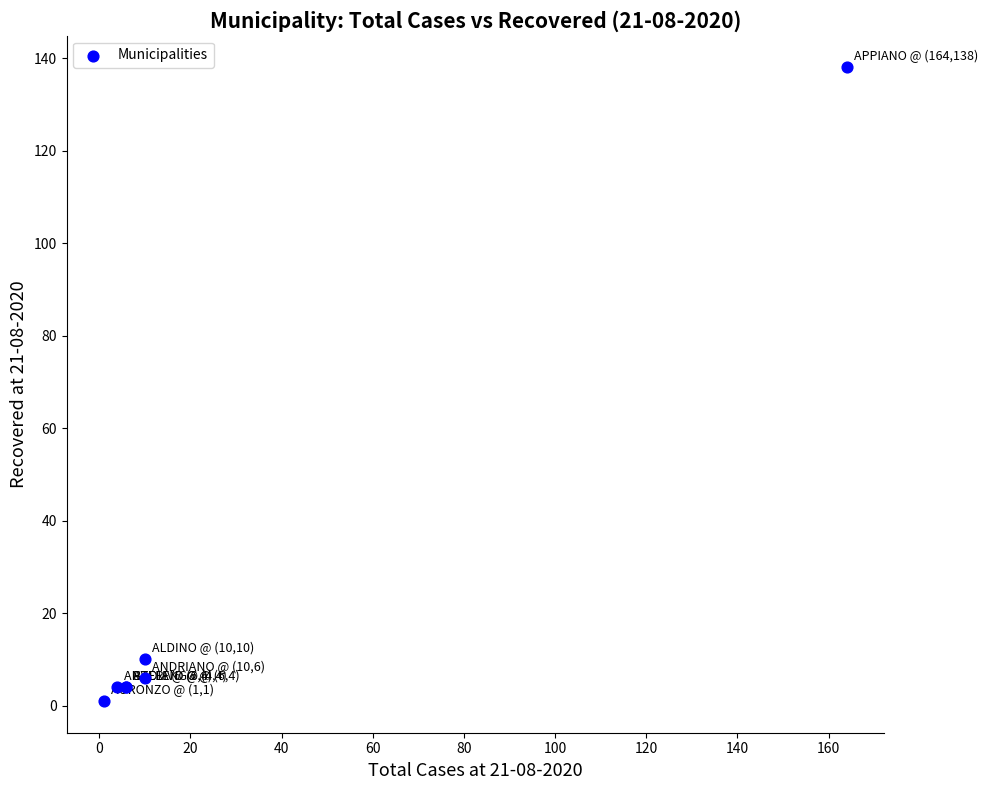

What Y value in the scatter plot is closest to 69?

10